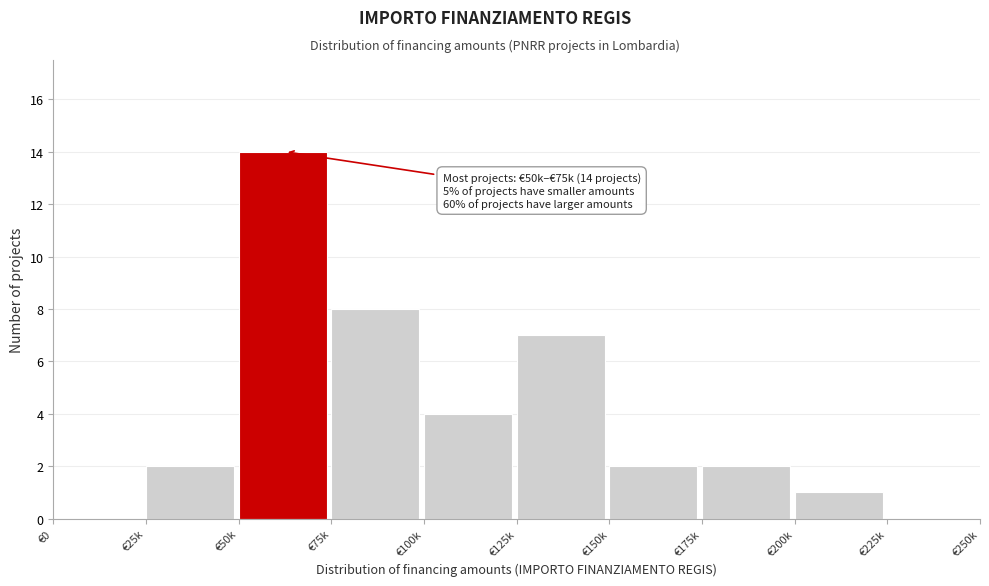

Reading right to left, what are all the values shown in this chart?

€225k=0	€200k=1	€175k=2	€150k=2	€125k=7	€100k=4	€75k=8	€50k=14	€25k=2	€0=0